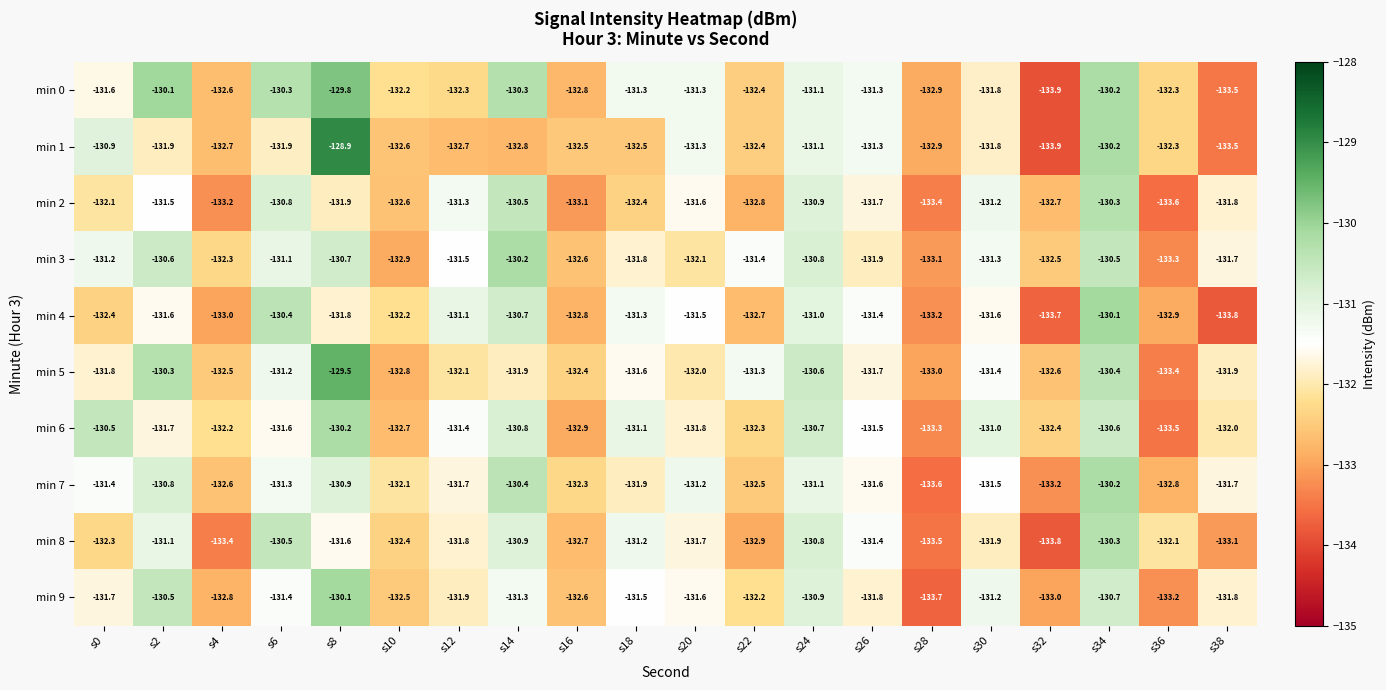

Which category has the lowest value across all series?

s32